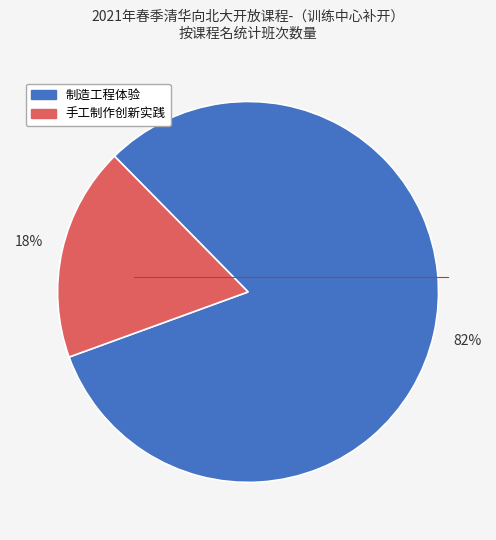

Rank the categories by value from lowest to highest.

手工制作创新实践, 制造工程体验